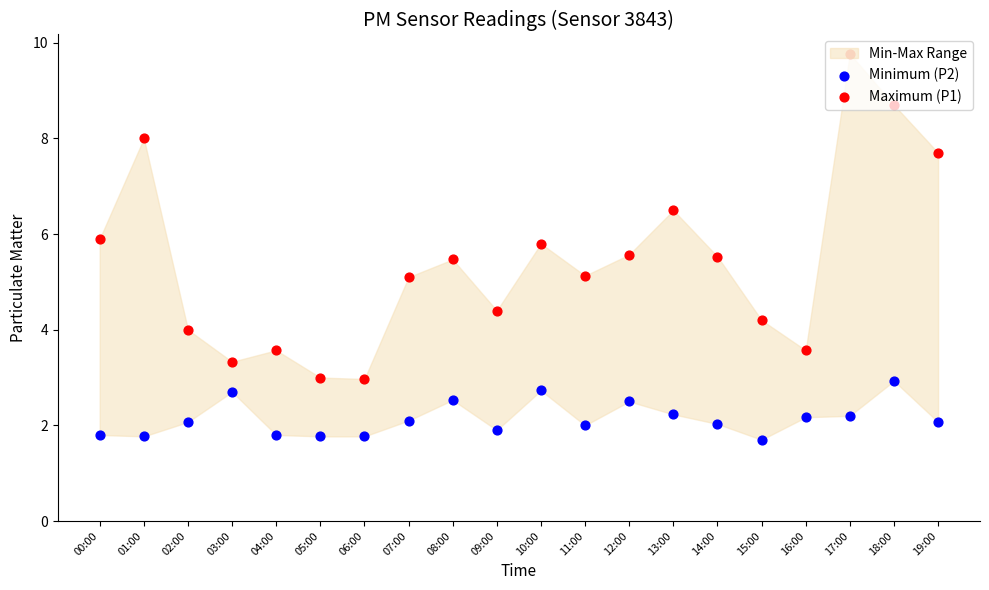

Which series reaches the maximum Y coordinate?

Maximum (P1)